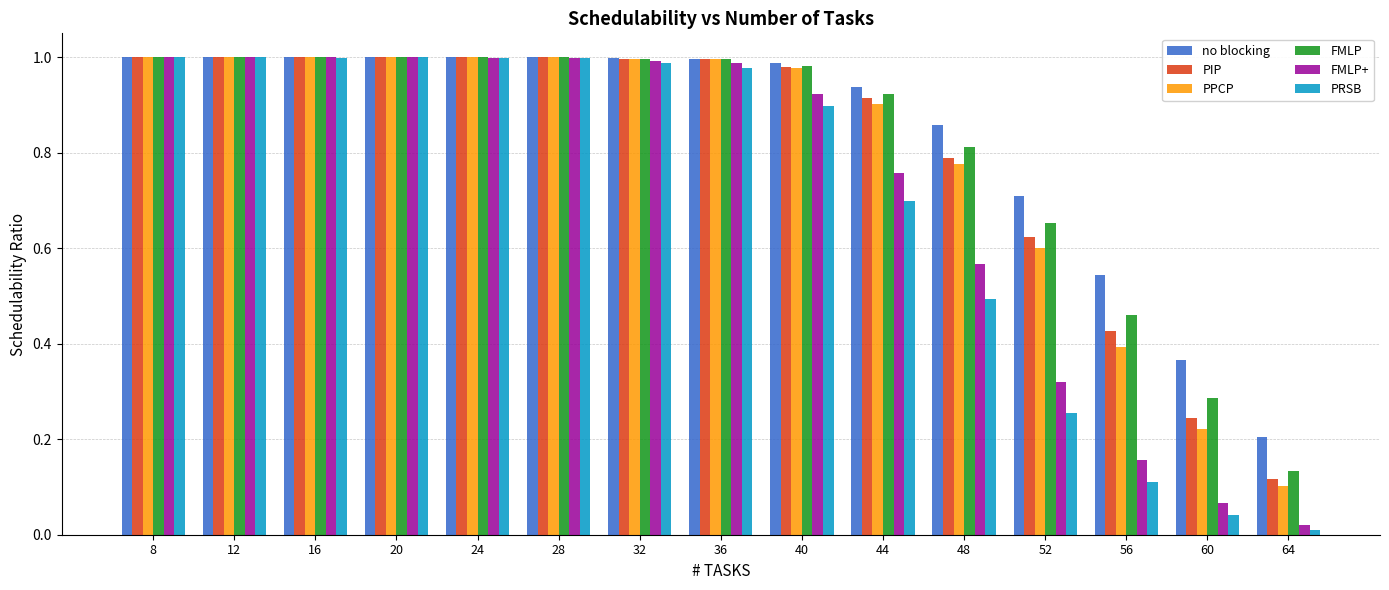

At which label does PIP reach its minimum?

64